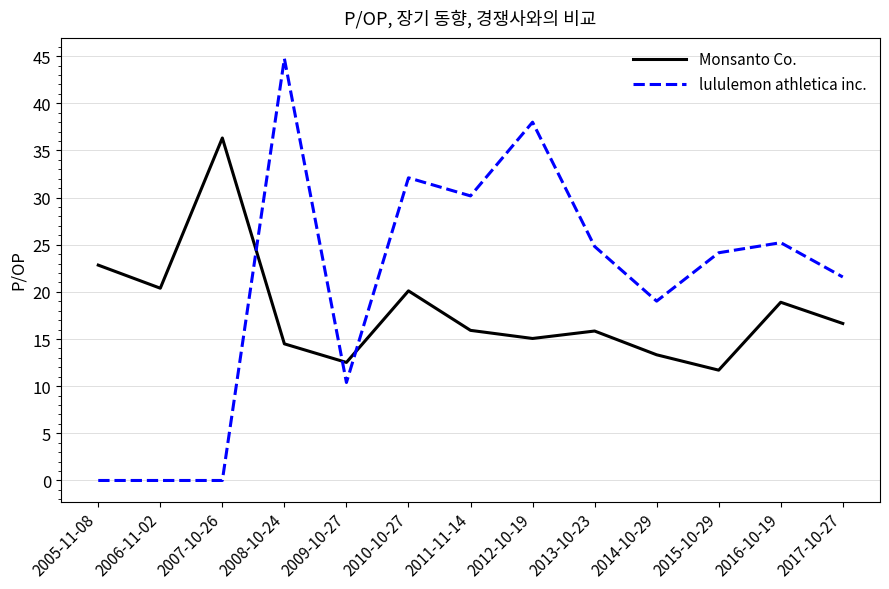

True or false: lululemon athletica inc. has a value of 16.6 at 2016-10-19.

False